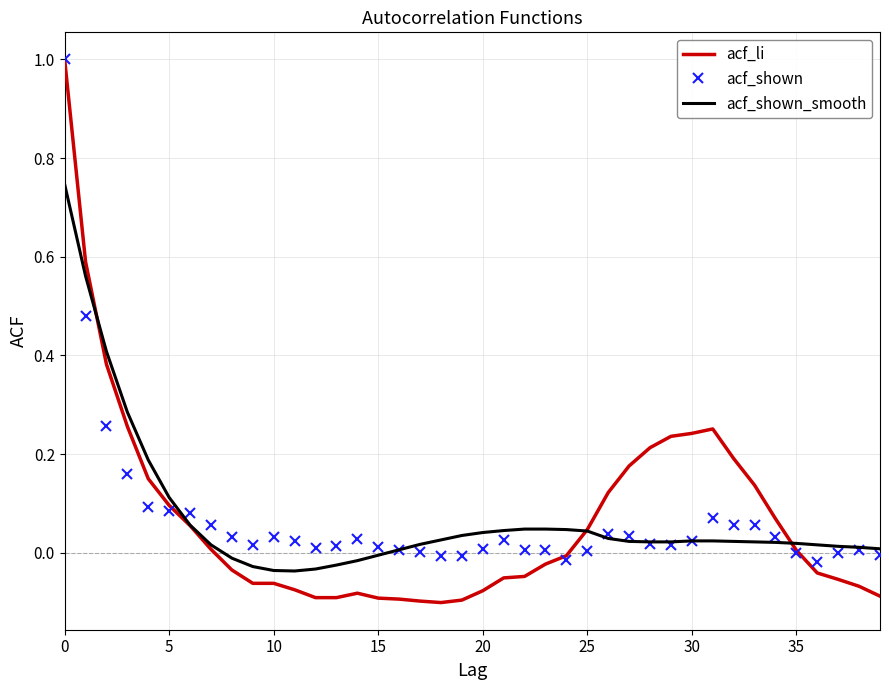

What is the maximum value shown in the chart?

1.0